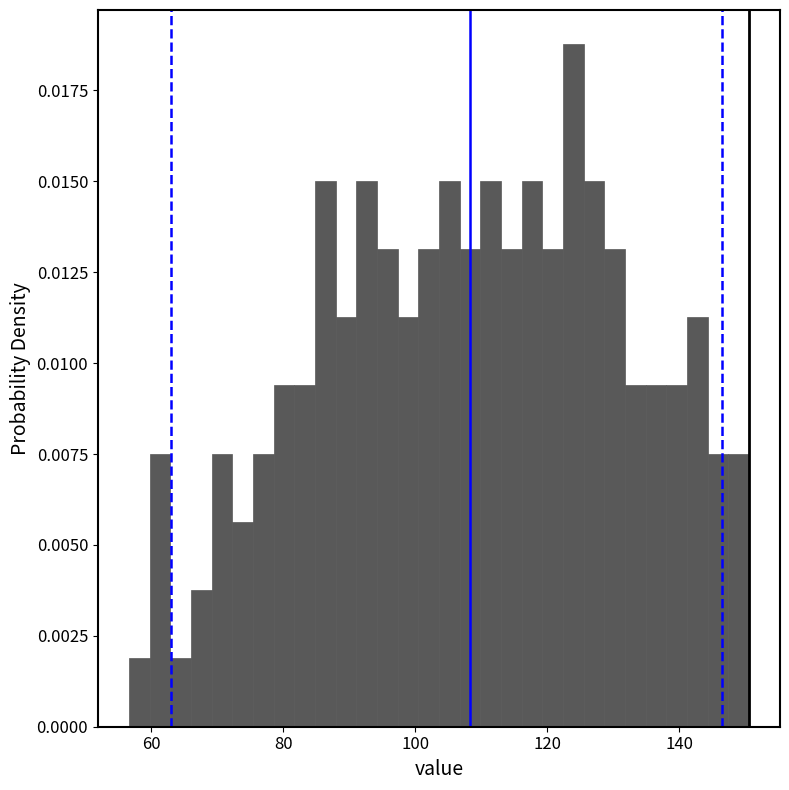

Read against the x-axis, roughly where is the centre of the tallest bar?

124